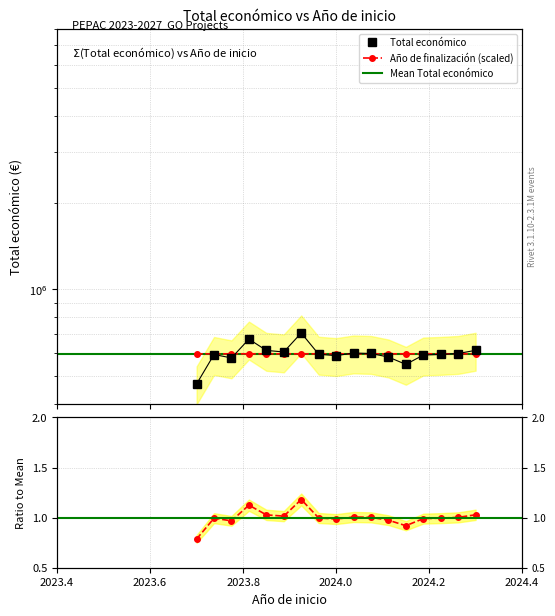

In Año de finalización, how many points are lower than both neighbors (excluding endpoints)?

3